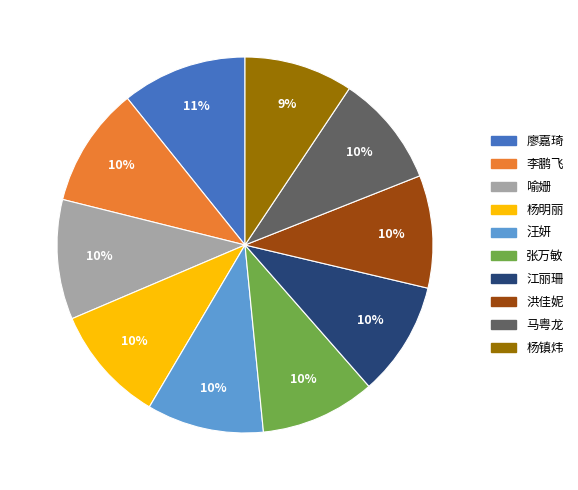

How many slices are in this pie chart?

10